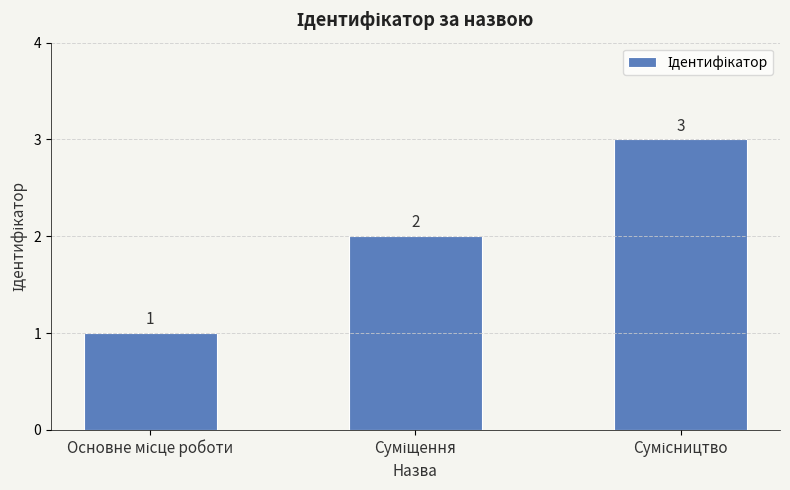

What is the value of the 2nd bar from the left?

2